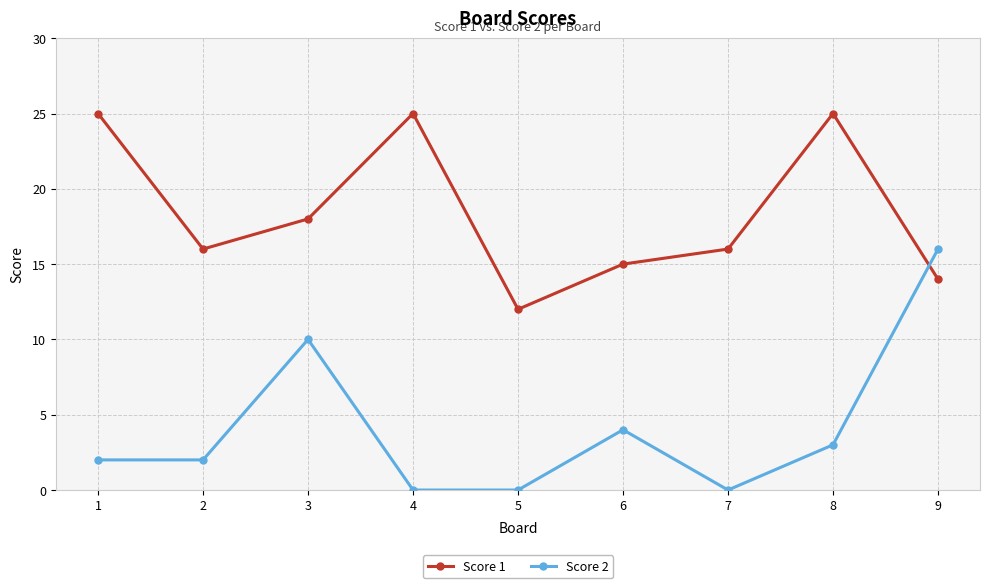

Count the number of categories in the chart.

9